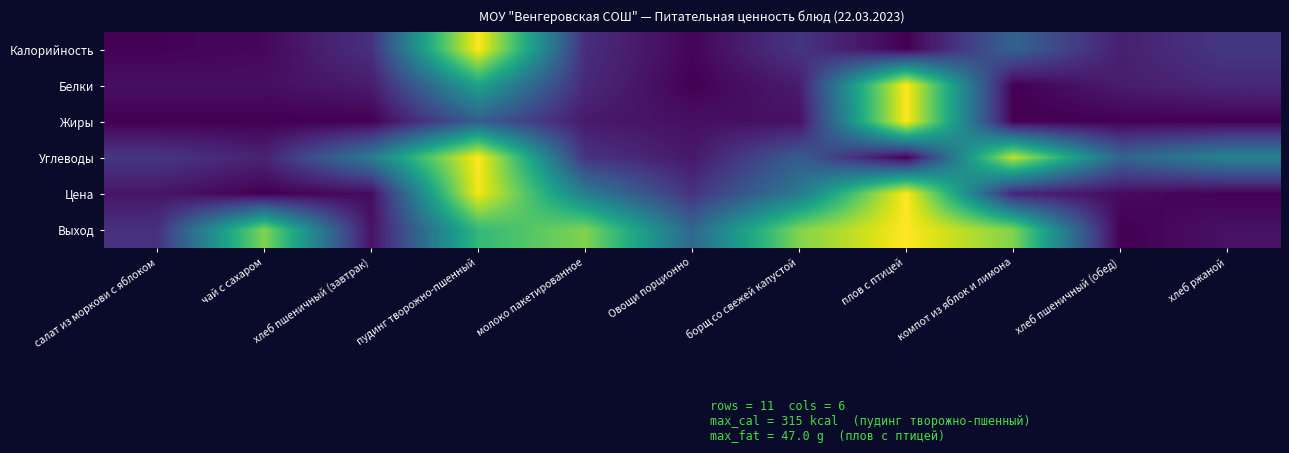

Count the number of categories in the chart.

11